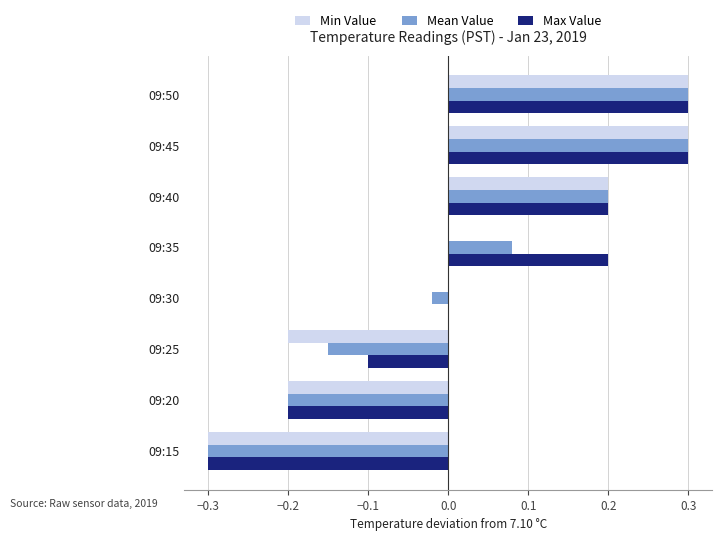

What is the total value across all series at 09:45?

0.9